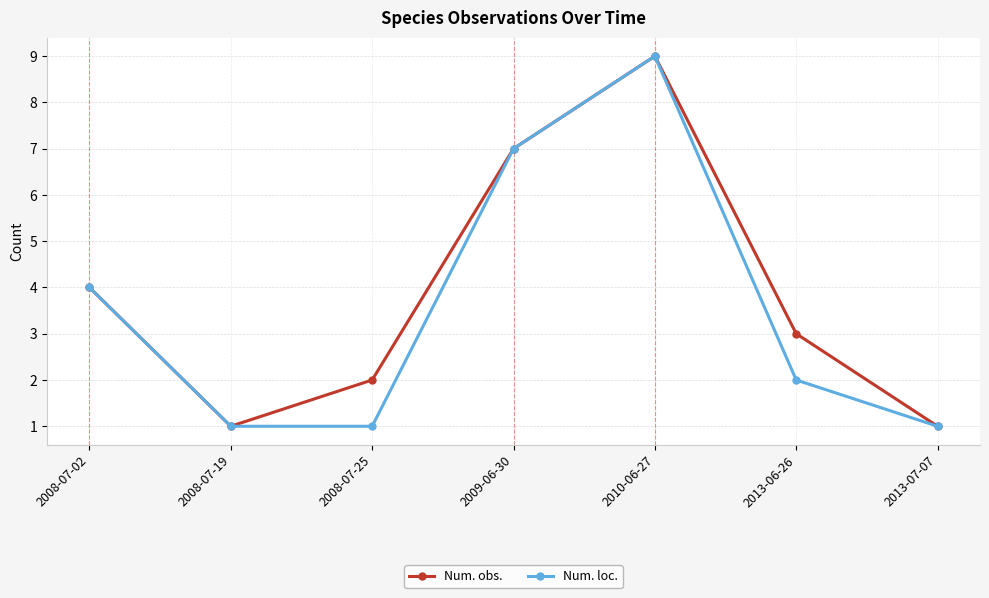

What is the average value of the Num. obs. series?

4